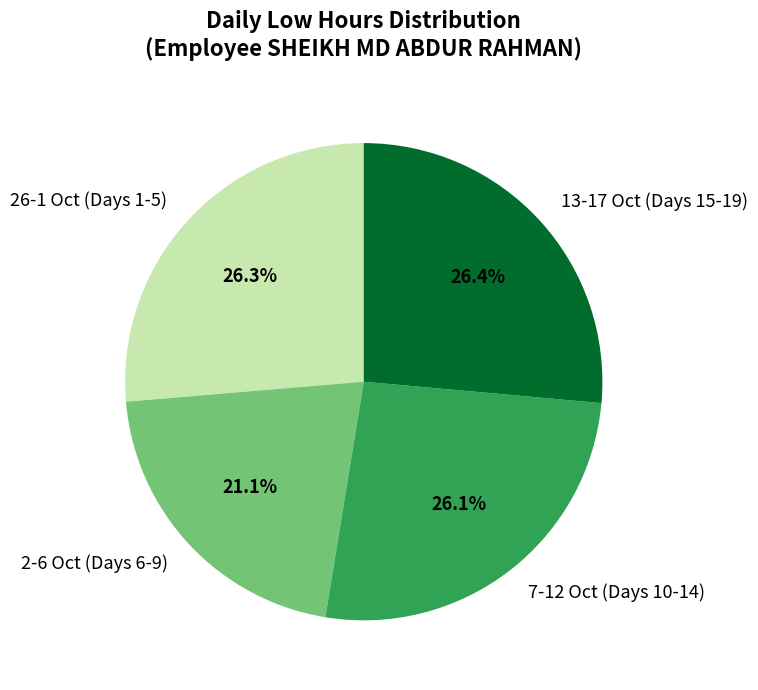

What percentage is NOT represented by 13-17 Oct (Days 15-19)?

73.6%